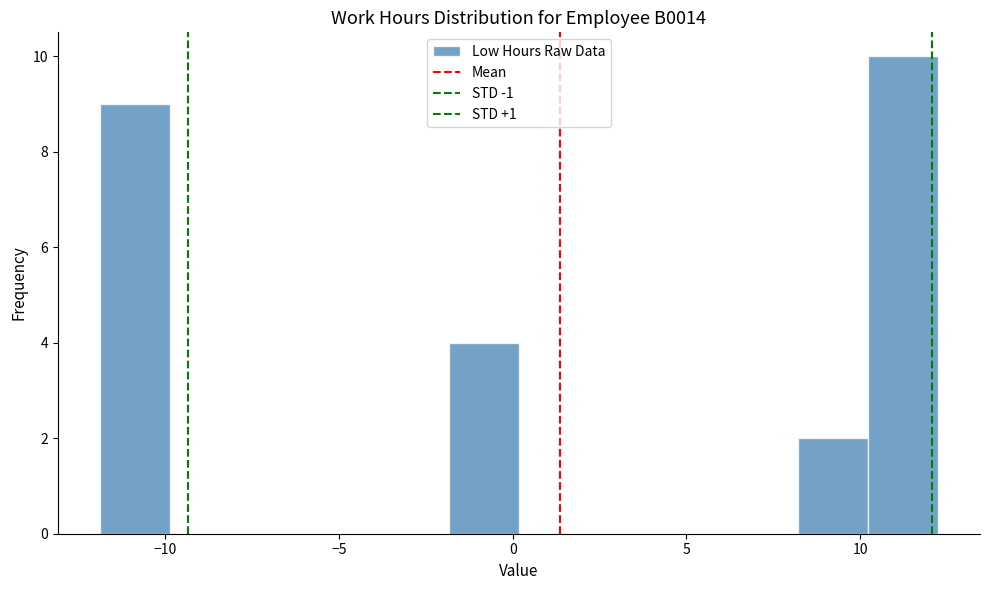

How tall is the bar that spans -2 to 0 on the x-axis? Neither the bar edges nor the heights are printed on the chart, so give them approximately, as read against the axes.

4